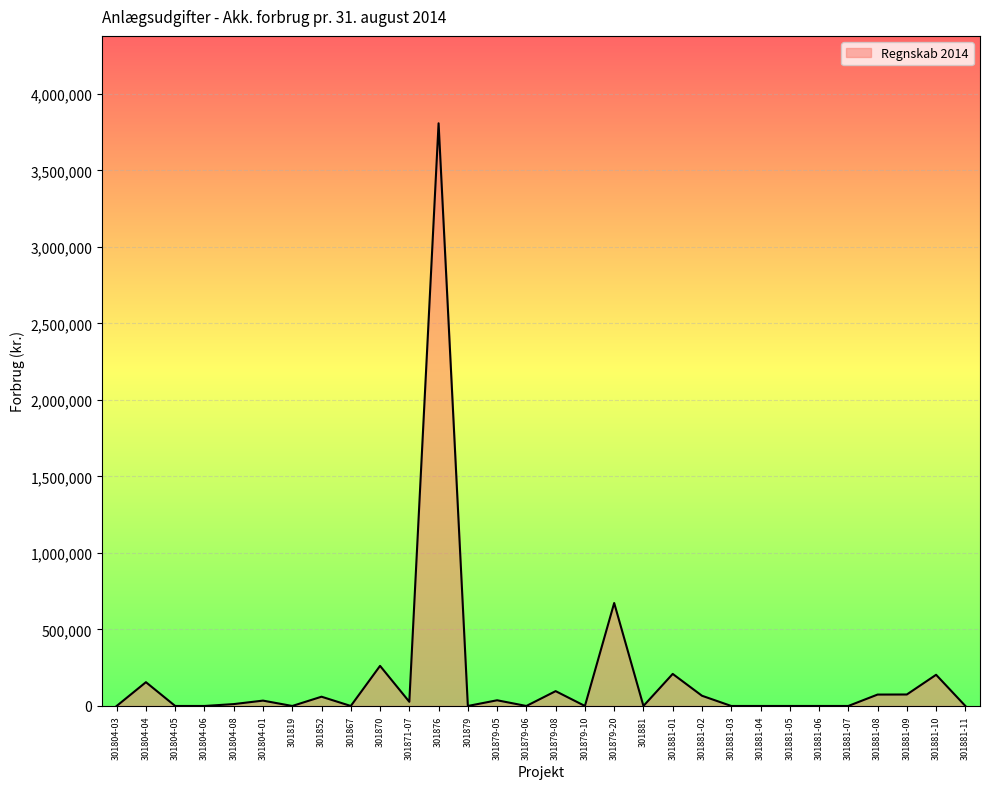

What is the greatest value displayed?

3807788